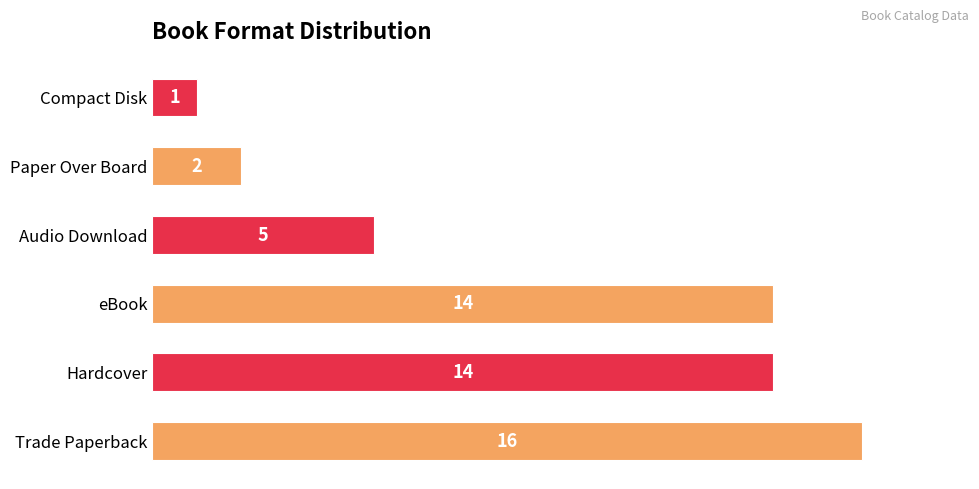

Are the bars horizontal?

Yes